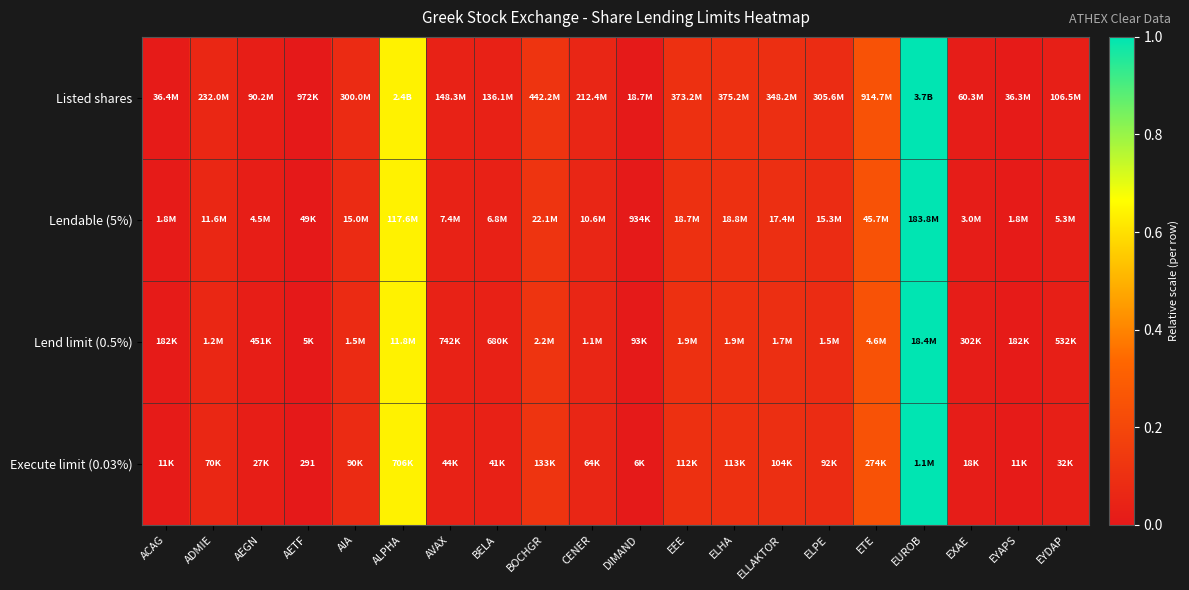

Which category has the highest value across all series?

EUROB